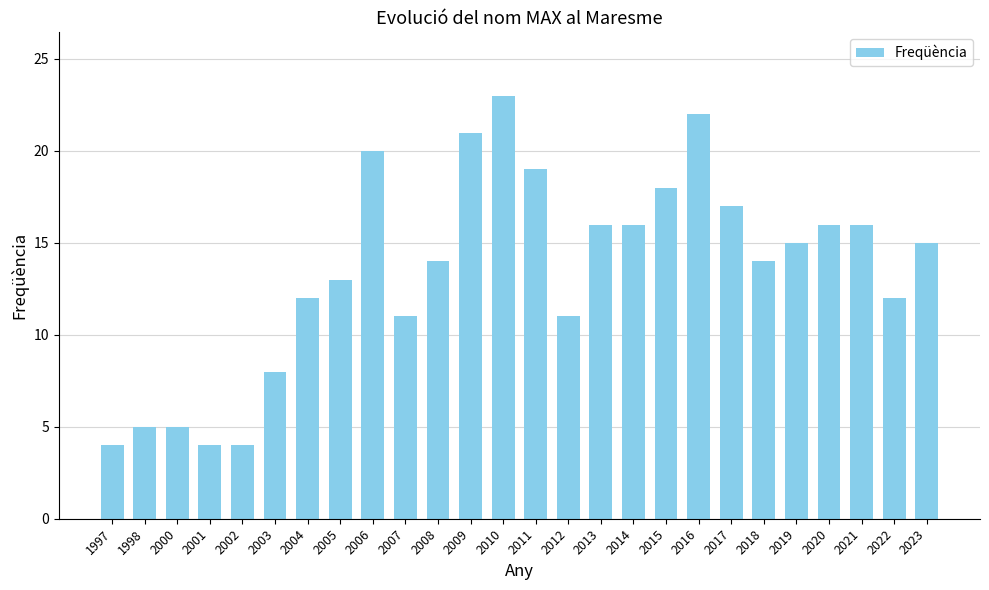

What is the sum of the values at 2018 and 2021?

30